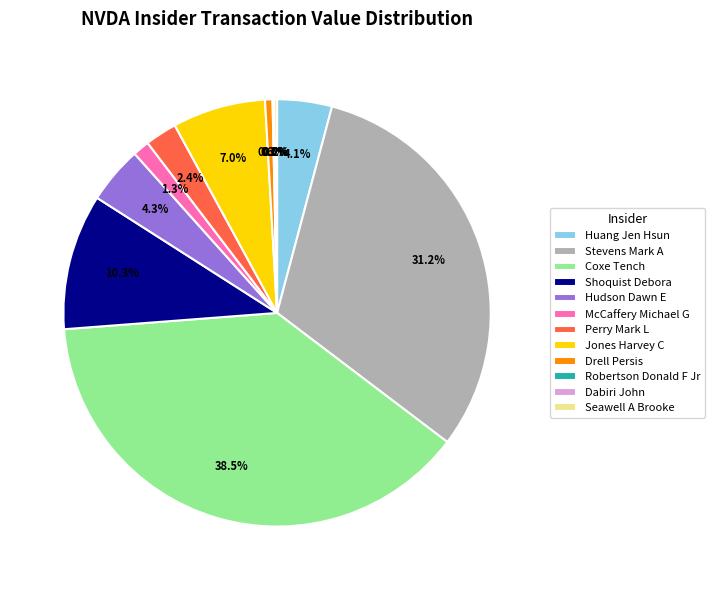

To the nearest percent, what percentage of the pie is McCaffery Michael G?

1%